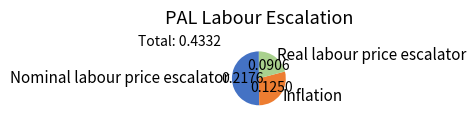

Which has a higher value, Inflation or Real labour price escalator?

Inflation